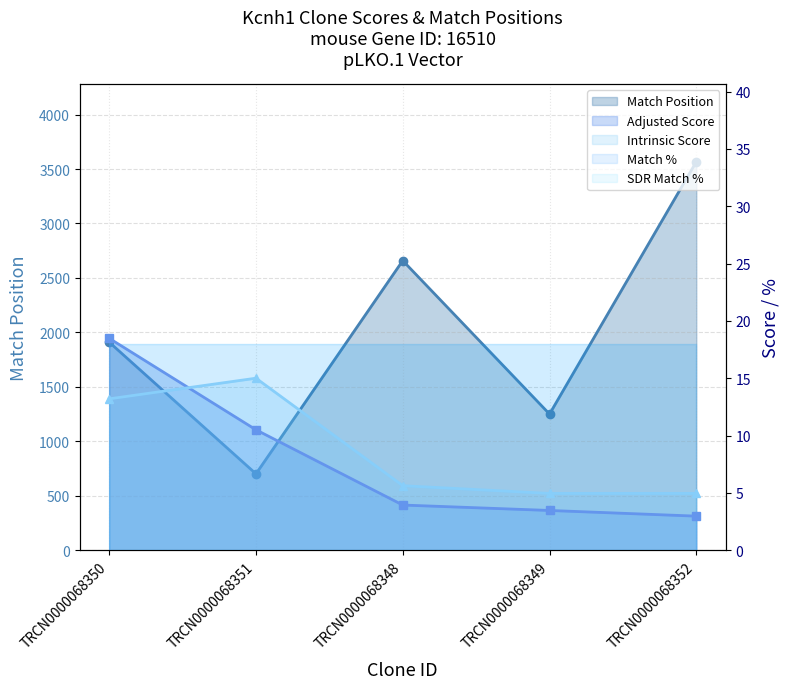

At how many categories does at least one series exceed 3319?

1